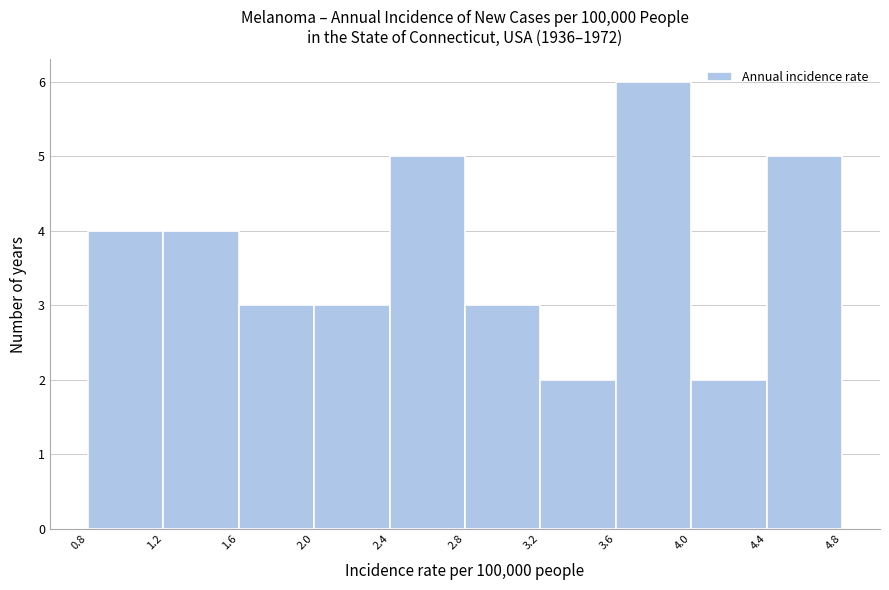

How tall is the bar that spans 2.8 to 3.2 on the x-axis? The values are not printed on the chart, so give them approximately, as read against the axis.

3